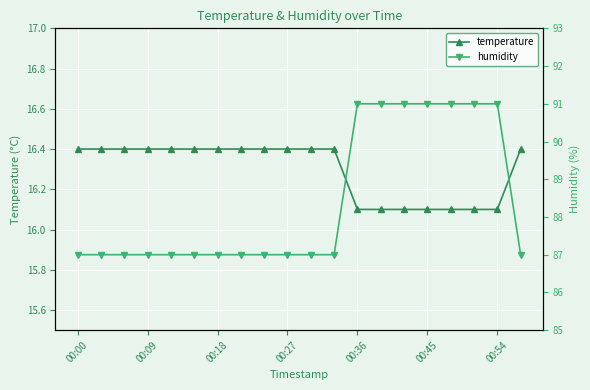

Count the temperature values in the range 16 to 17.

20